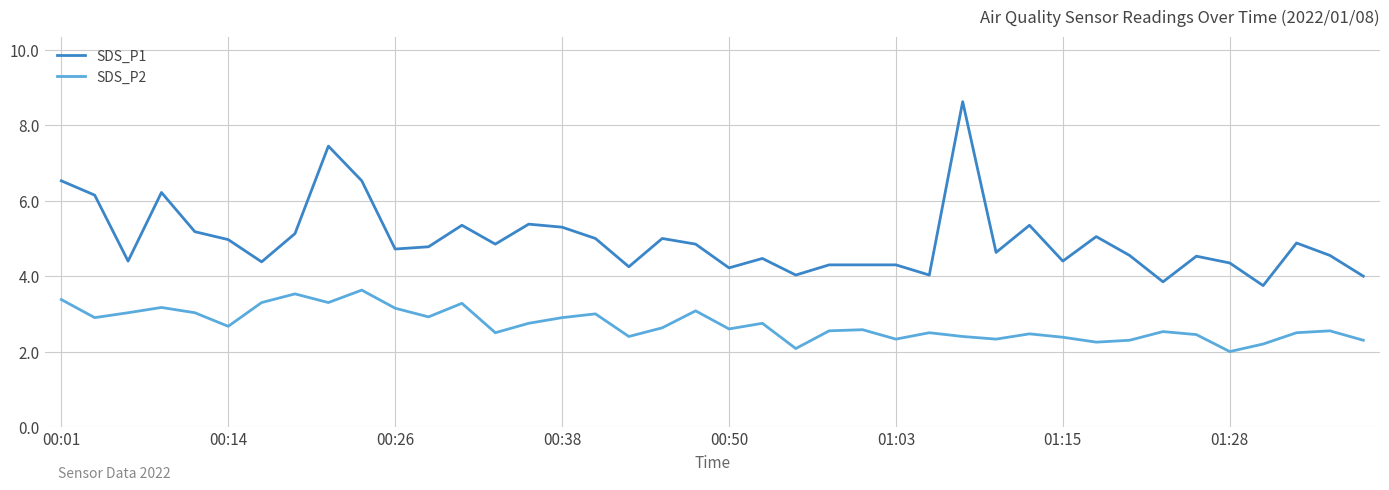

In SDS_P2, how many points are lower than both neighbors (excluding endpoints)?

12